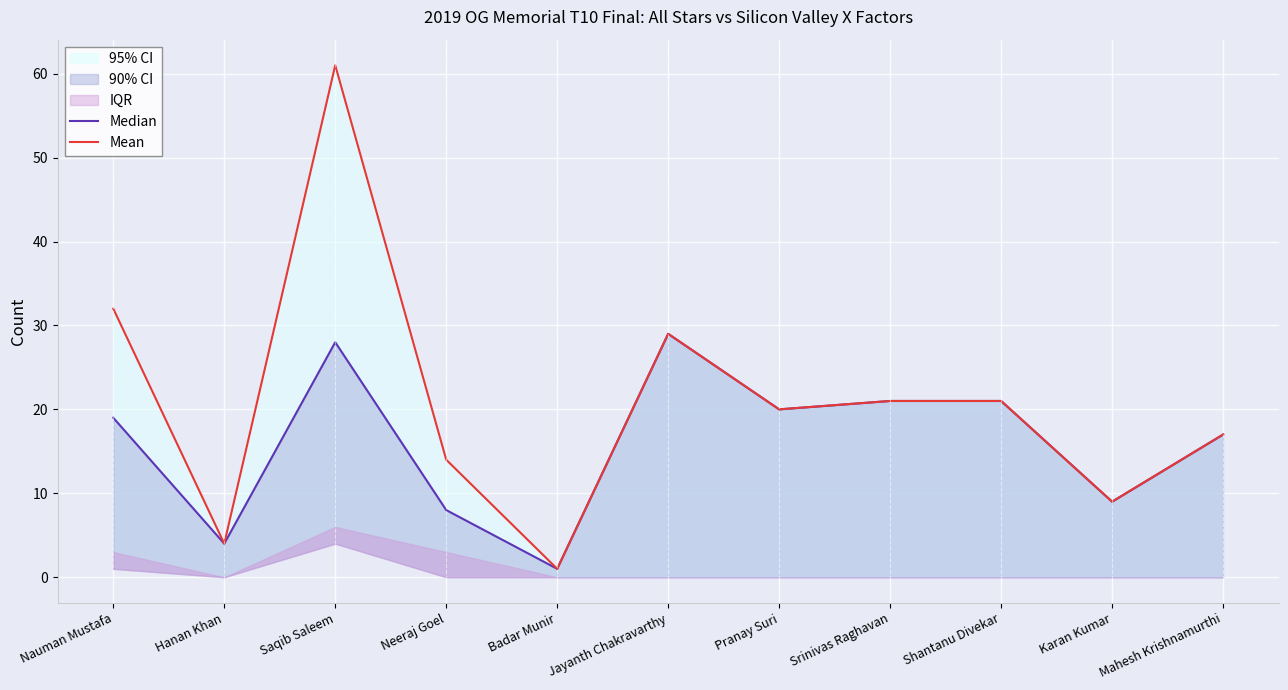

At which category is the sum across all series the highest?

Saqib Saleem